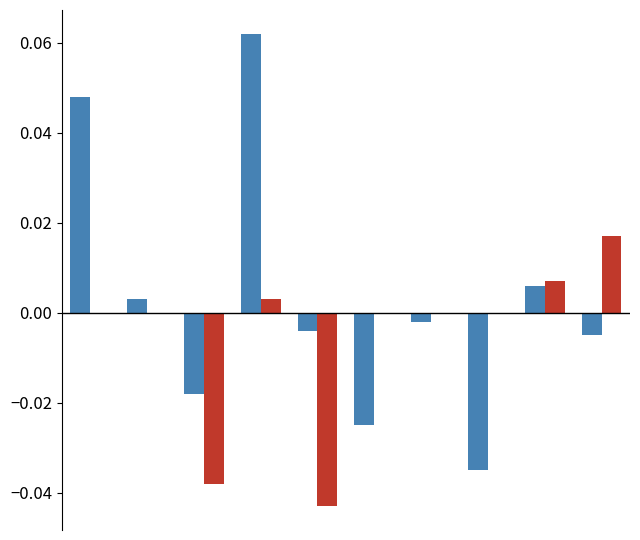

Are the bars grouped side by side (vs. stacked)?

Yes